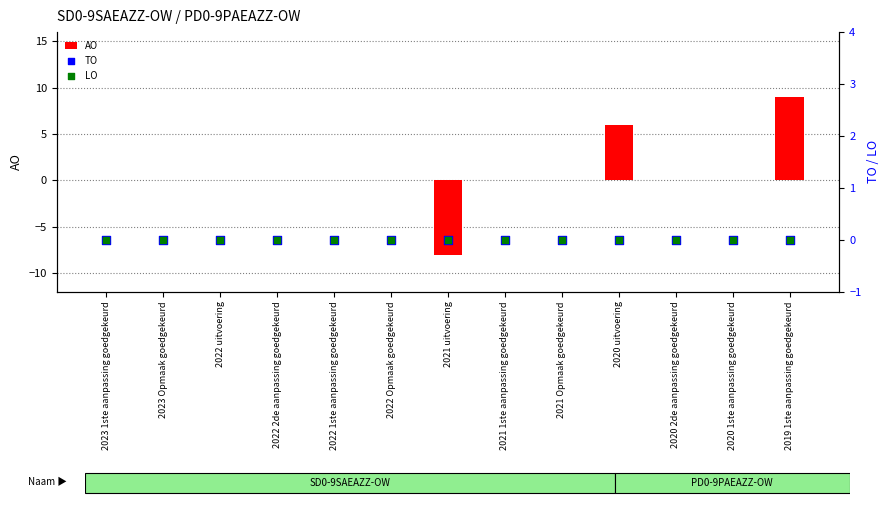

Which series contains the highest Y value?

AO